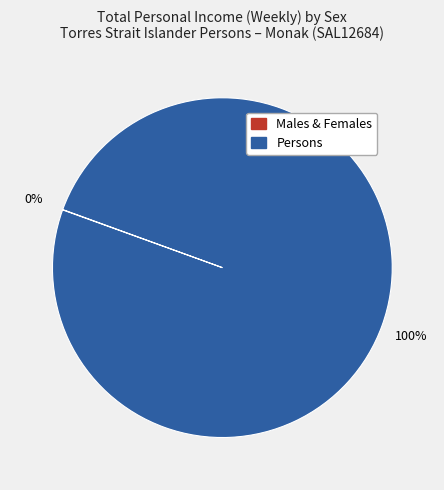

To the nearest percent, what is the average slice percentage?

50%